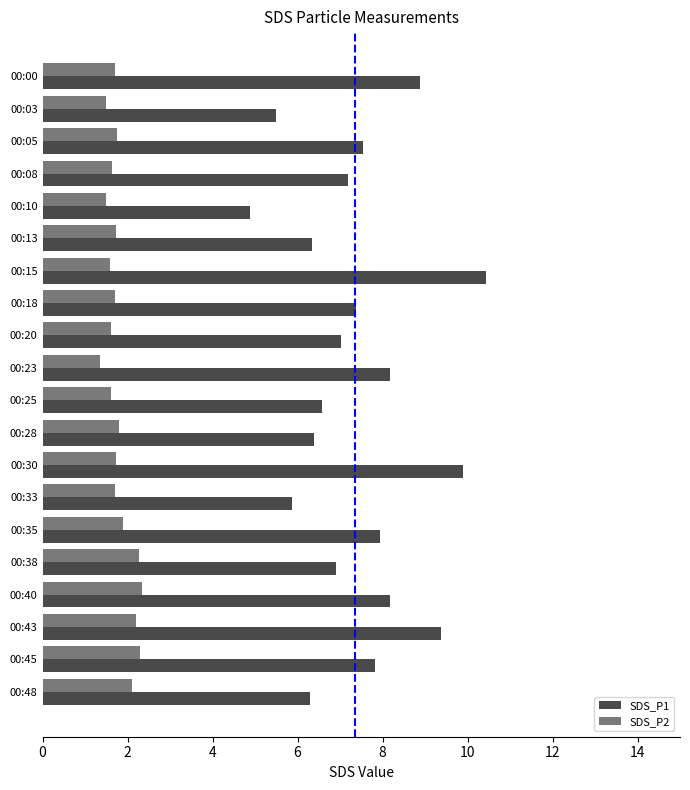

At which label is SDS_P2 closest to 1?

00:23